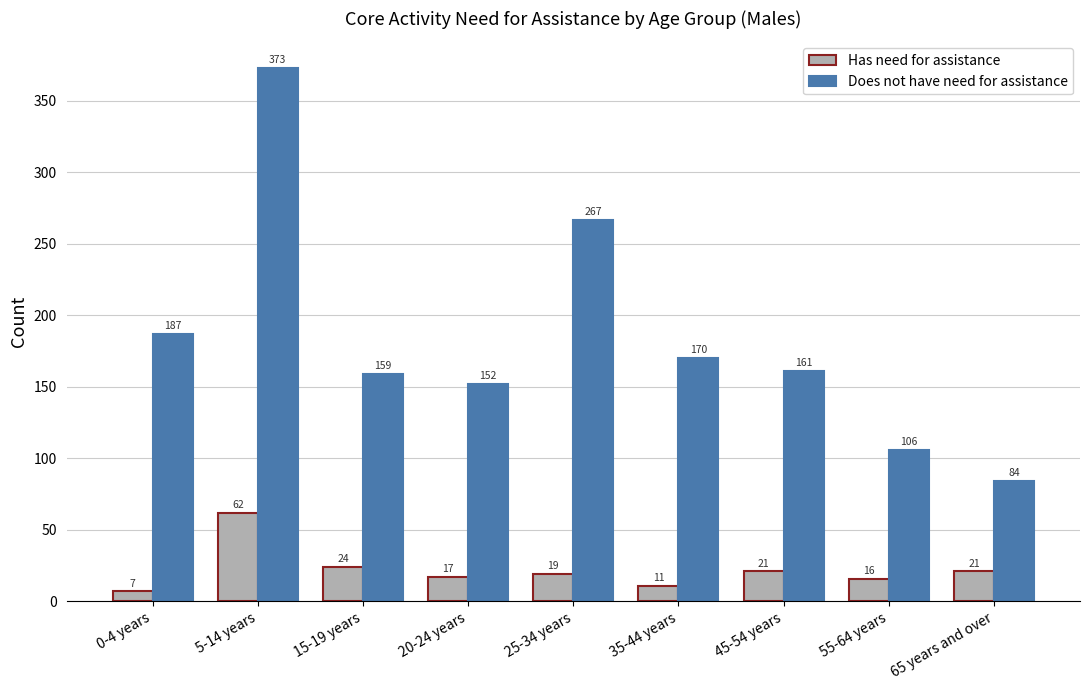

What are all the series names shown in the legend?

Has need for assistance, Does not have need for assistance